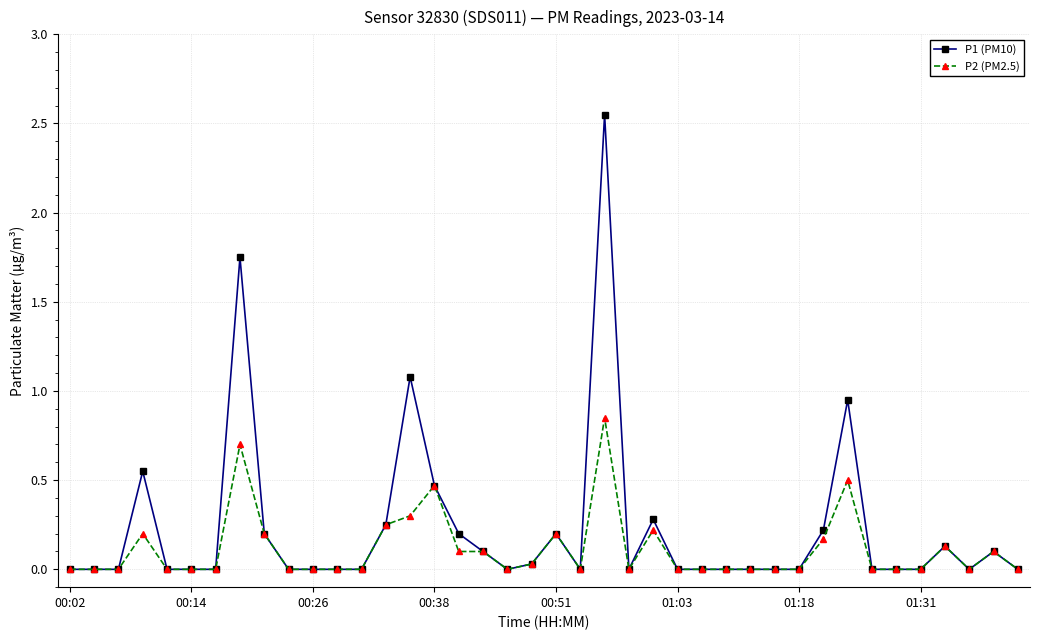

Which series has the largest range (max minus min)?

P1 (PM10)